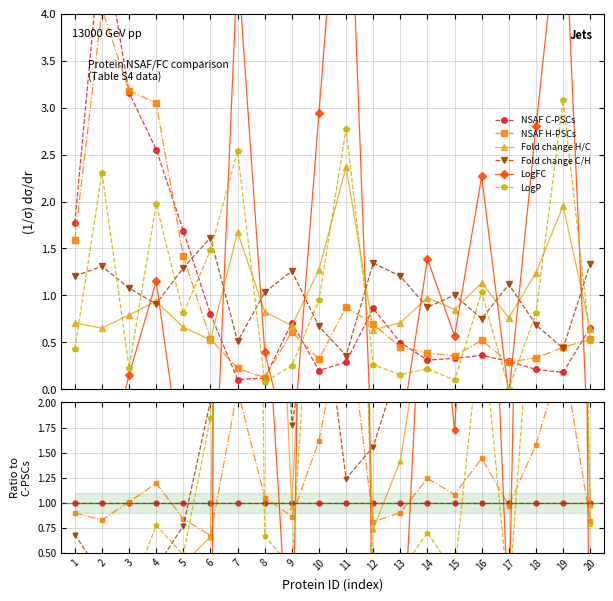

How many times do NSAF H-PSCs and LogFC cross each other?

8